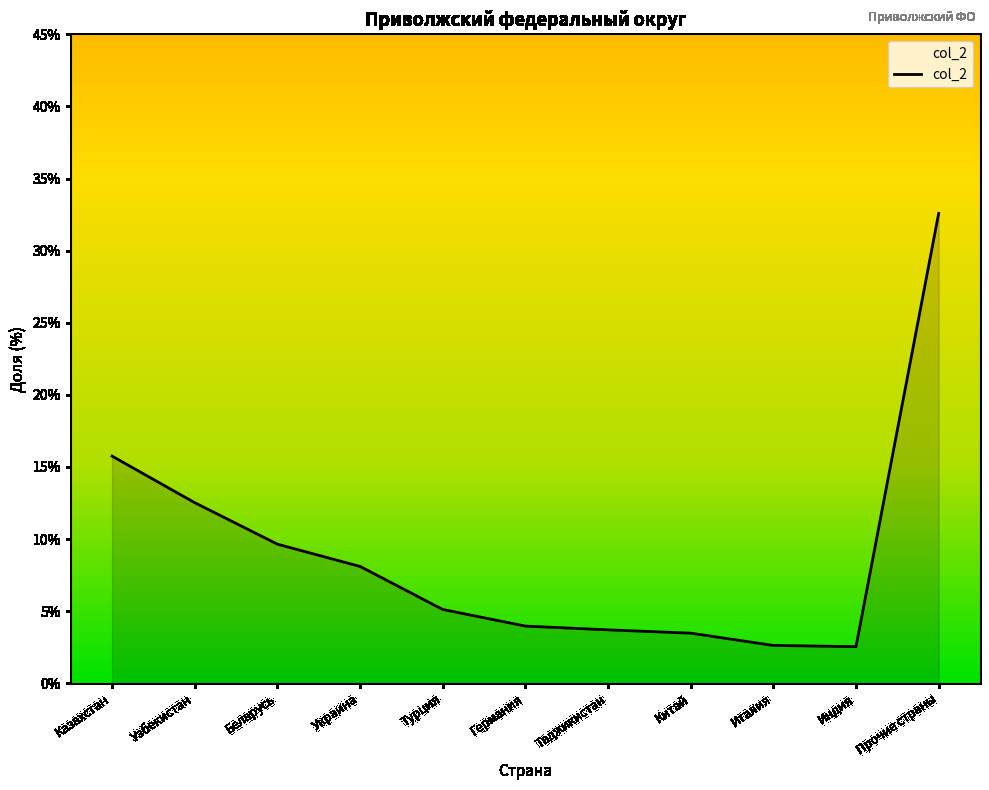

The value at Индия is 2.5. True or false?

True